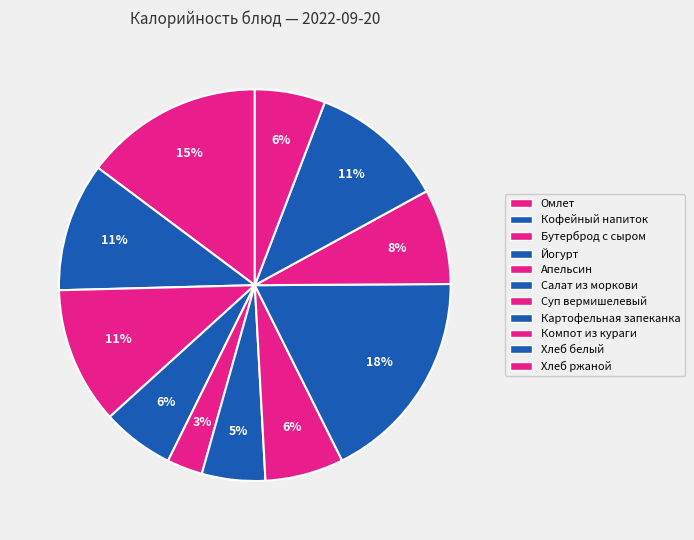

How many segments does this pie chart have?

11